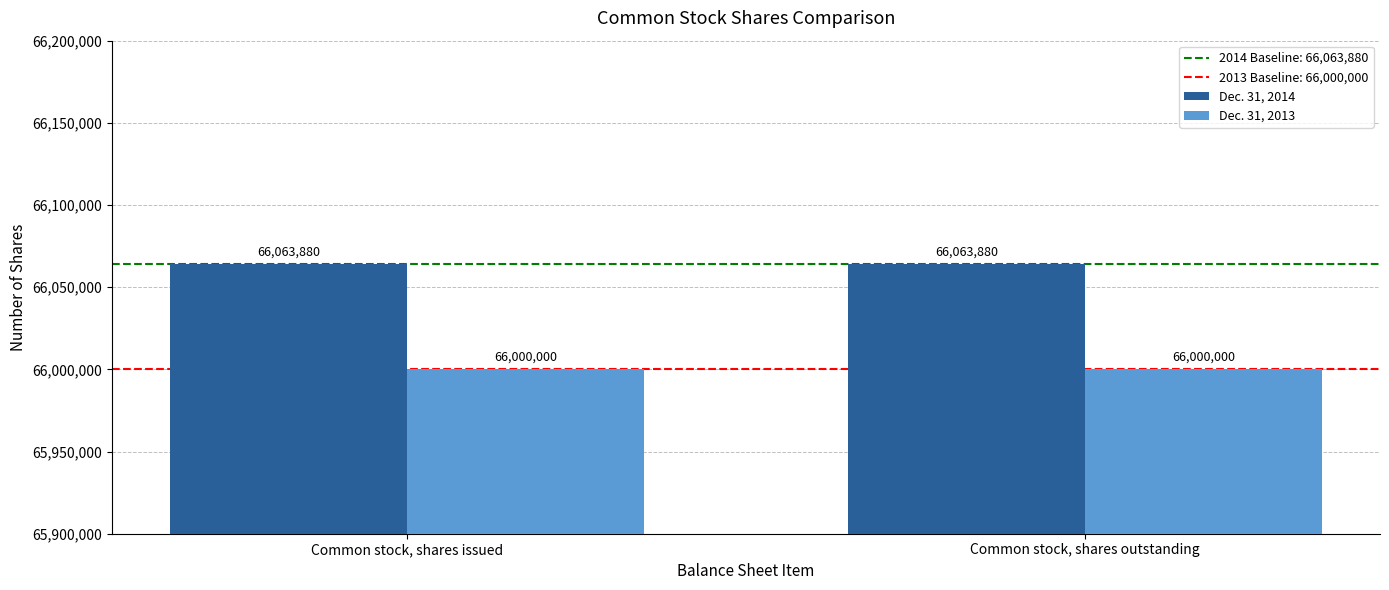

What is the maximum value for Dec. 31, 2013?

66000000